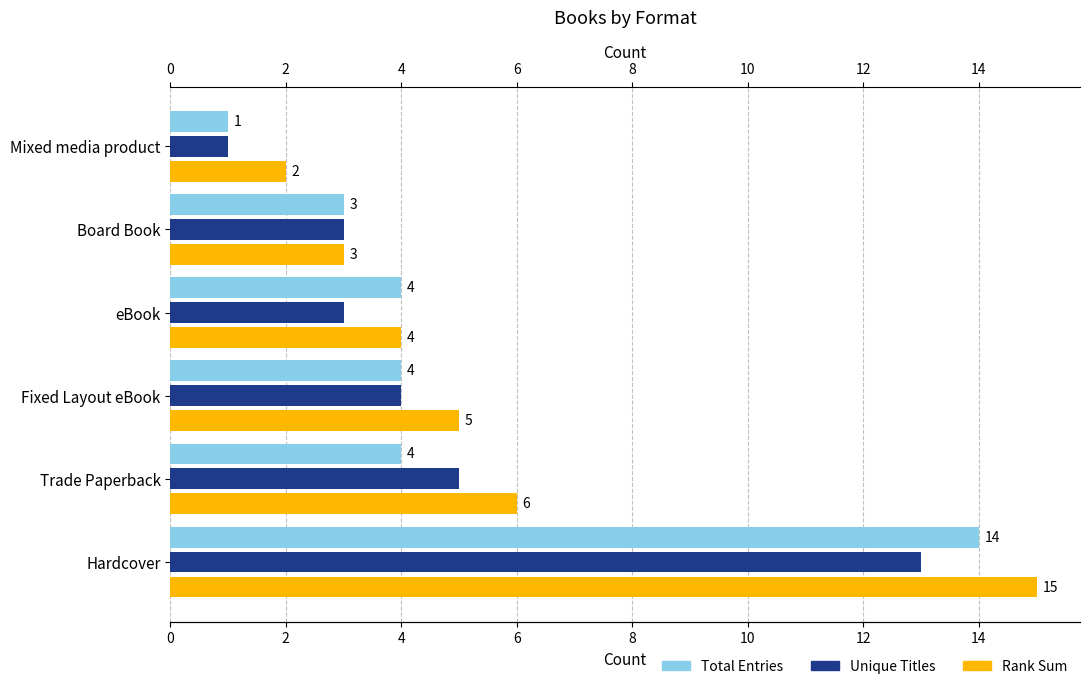

What is the value of the Total Entries bar at the 2nd from the left?

4